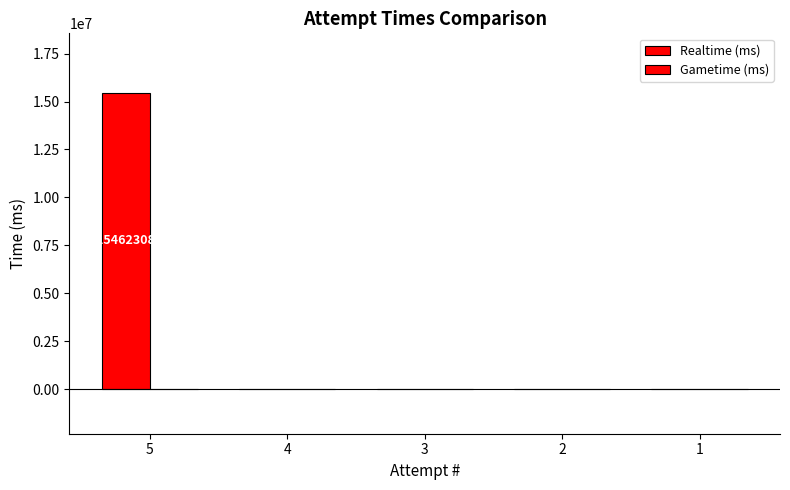

Count the number of categories in the chart.

5